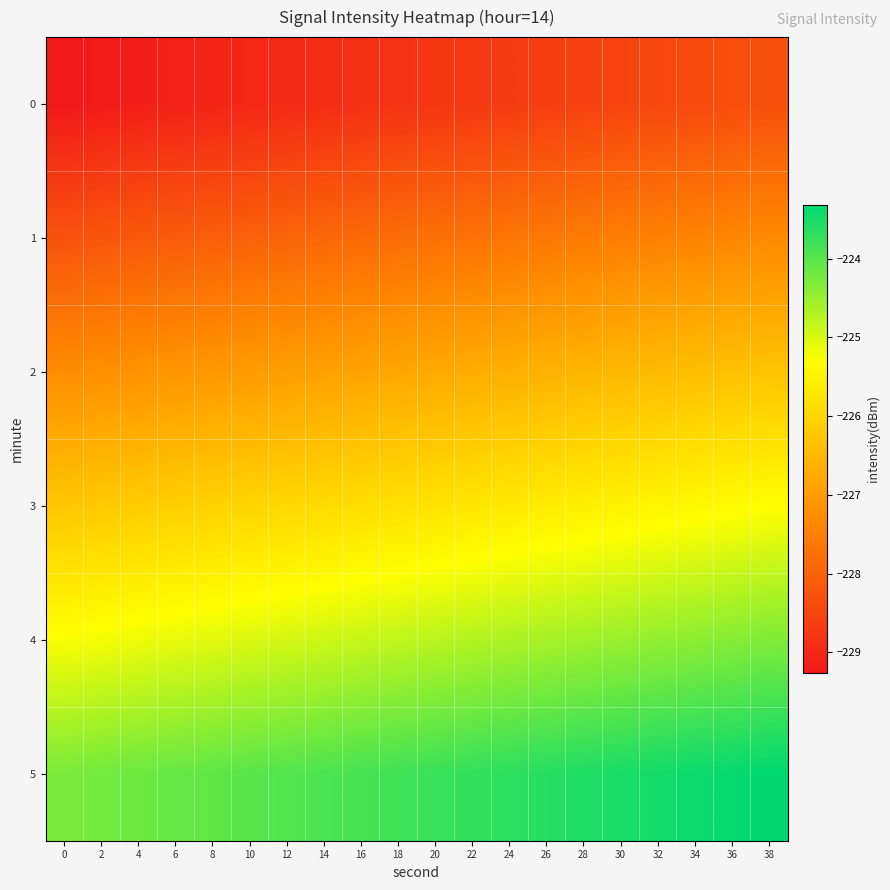

At how many categories does at least one series exceed -225?

20